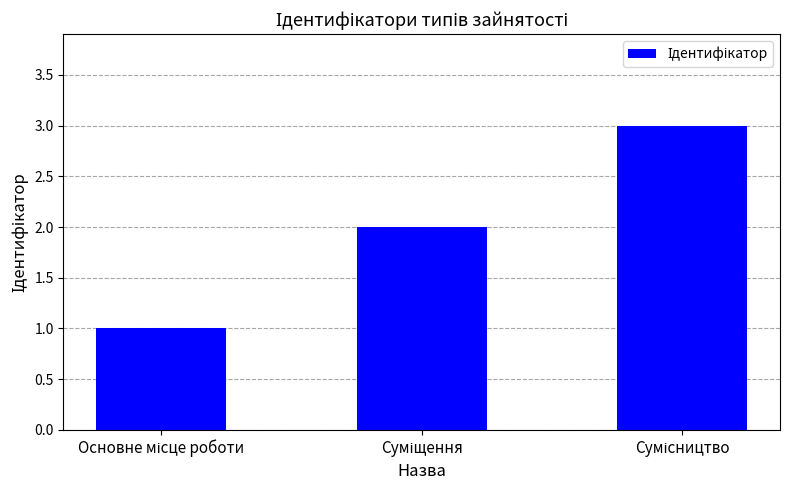

Reading left to right, what are all the values shown in this chart?

1	2	3